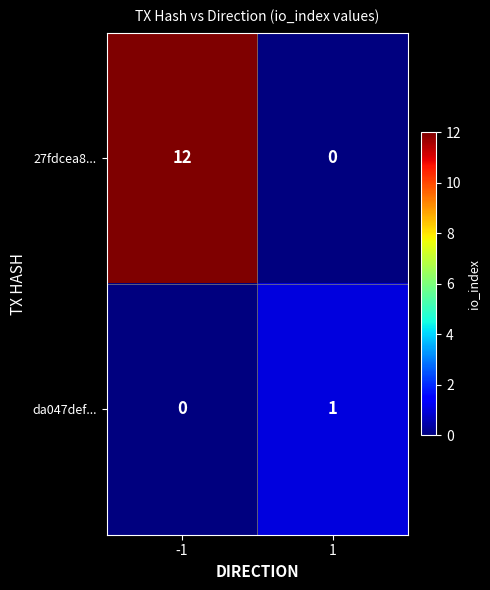

What is the sum of all 27fdcea8... values?

12